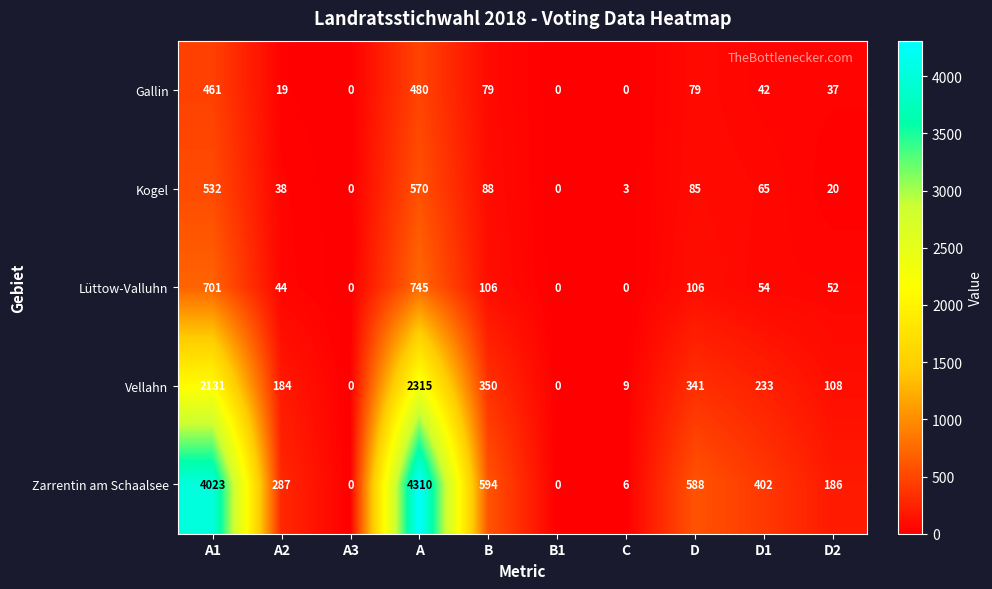

Is it true that Kogel equals 773 at A1?

False